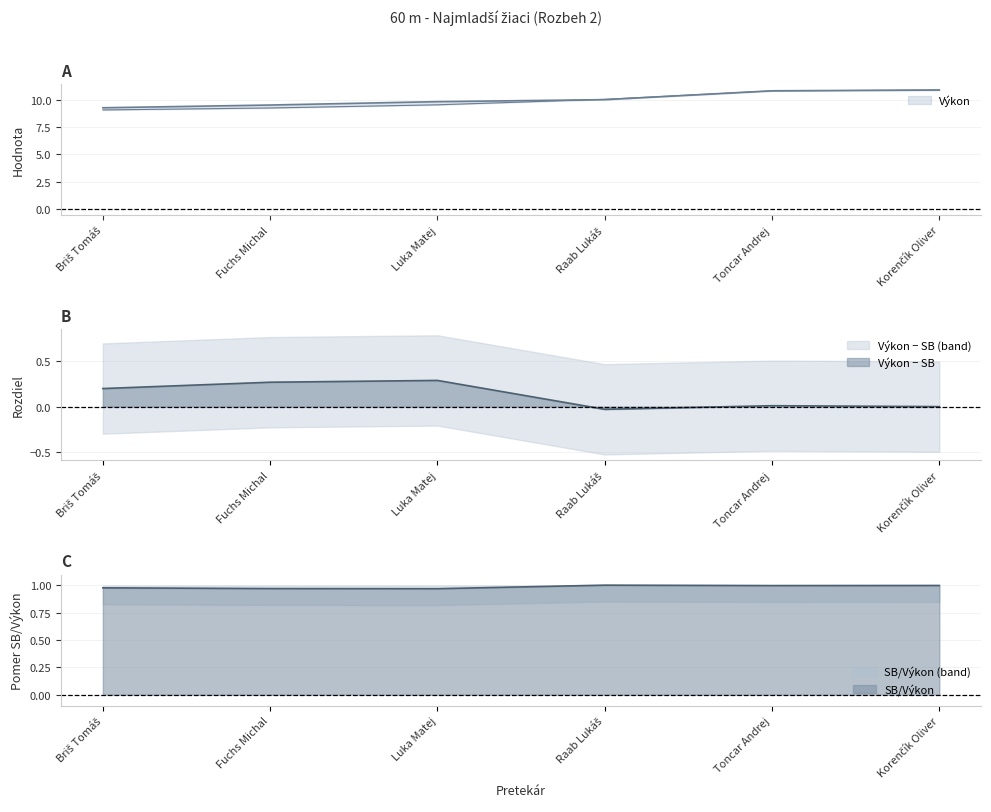

Is the value of Výkon at Fuchs Michal greater than the value of SB at Raab Lukáš?

No